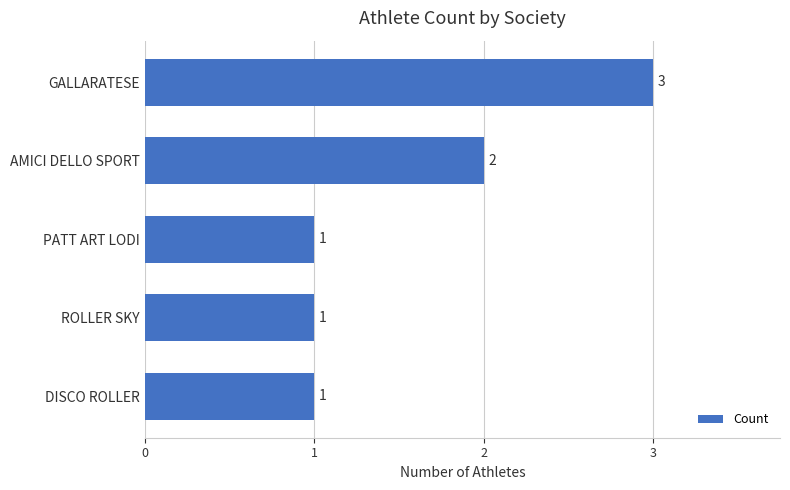

Approximately how many times larger is the value at DISCO ROLLER compared to ROLLER SKY?

1.0